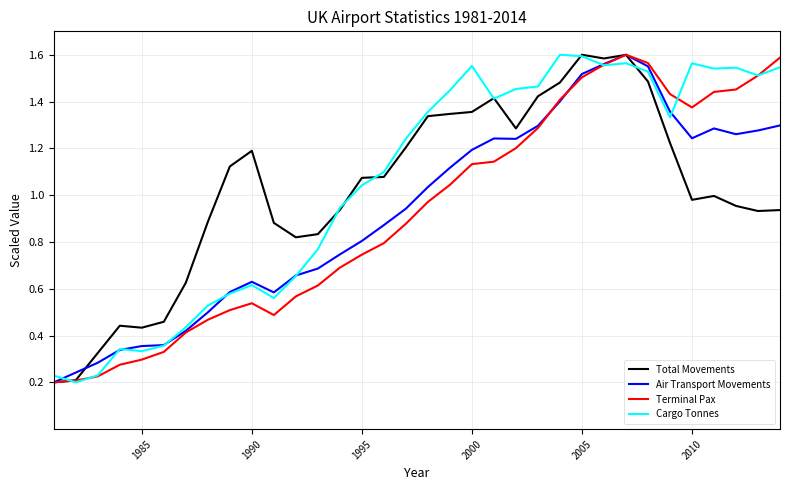

Reading right to left, what are all the values shown in this chart?

Total Movements: 0.9	0.9	1.0	1.0	1.0	1.2	1.5	1.6	1.6	1.6	1.5	1.4	1.3	1.4	1.4	1.3	1.3	1.2	1.1	1.1	0.9	0.8	0.8	0.9	1.2	1.1	0.9	0.6	0.5	0.4	0.4	0.3	0.2	0.2
Air Transport Movements: 1.3	1.3	1.3	1.3	1.2	1.4	1.6	1.6	1.6	1.5	1.4	1.3	1.2	1.2	1.2	1.1	1.0	0.9	0.9	0.8	0.7	0.7	0.7	0.6	0.6	0.6	0.5	0.4	0.4	0.4	0.3	0.3	0.2	0.2
Terminal Pax: 1.6	1.5	1.5	1.4	1.4	1.4	1.6	1.6	1.6	1.5	1.4	1.3	1.2	1.1	1.1	1.0	1.0	0.9	0.8	0.7	0.7	0.6	0.6	0.5	0.5	0.5	0.5	0.4	0.3	0.3	0.3	0.2	0.2	0.2
Cargo Tonnes: 1.5	1.5	1.5	1.5	1.6	1.3	1.5	1.6	1.6	1.6	1.6	1.5	1.5	1.4	1.6	1.4	1.4	1.2	1.1	1.0	0.9	0.8	0.7	0.6	0.6	0.6	0.5	0.4	0.4	0.3	0.3	0.2	0.2	0.2